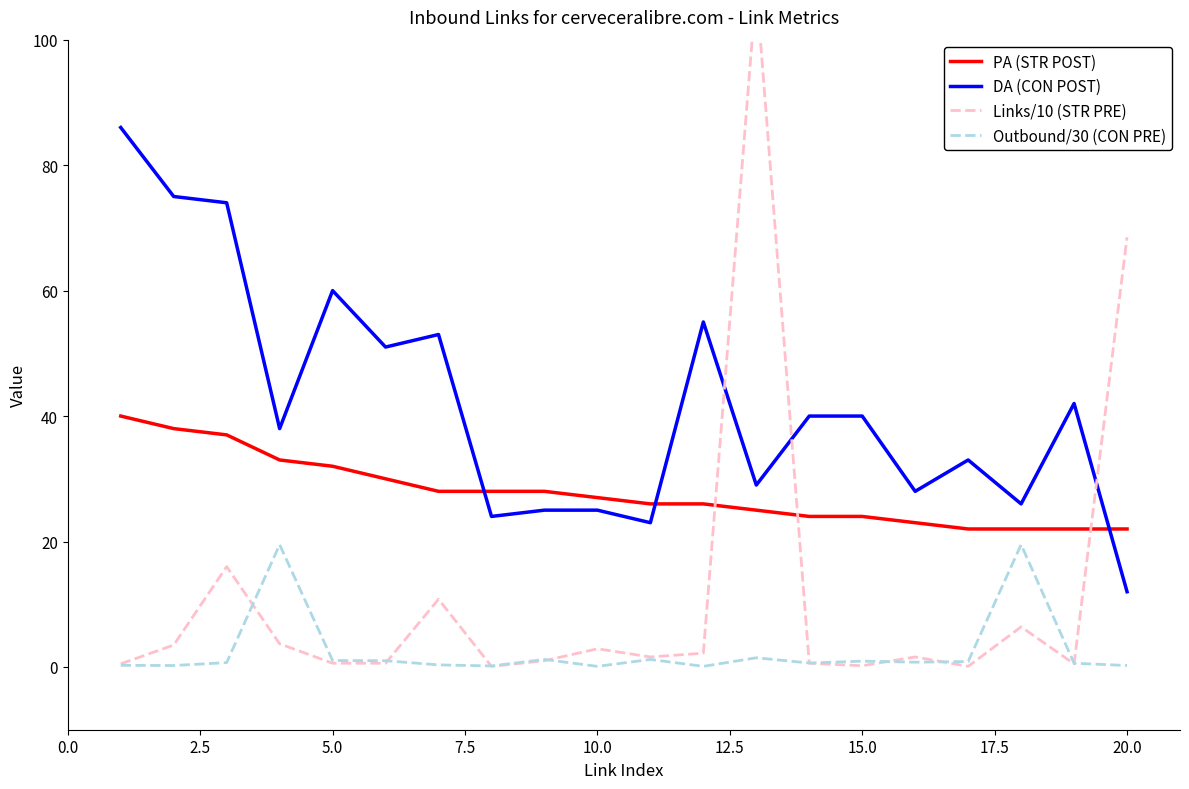

Does the chart display data point markers on the line(s)?

No